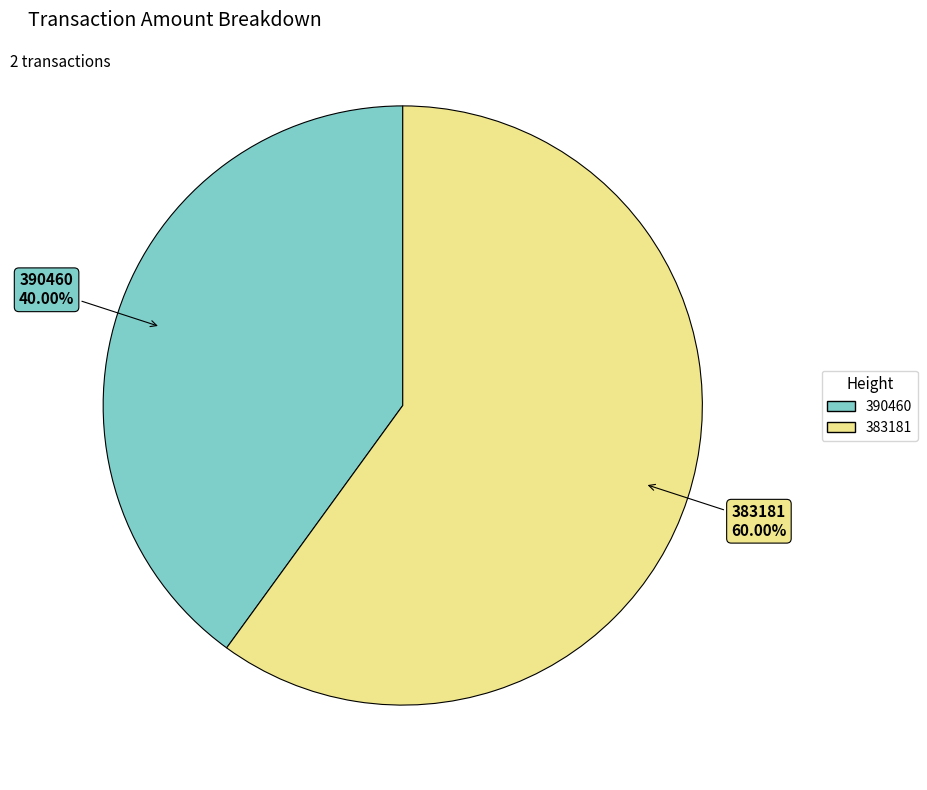

Do 383181 and 390460 together represent more than half of the pie?

Yes